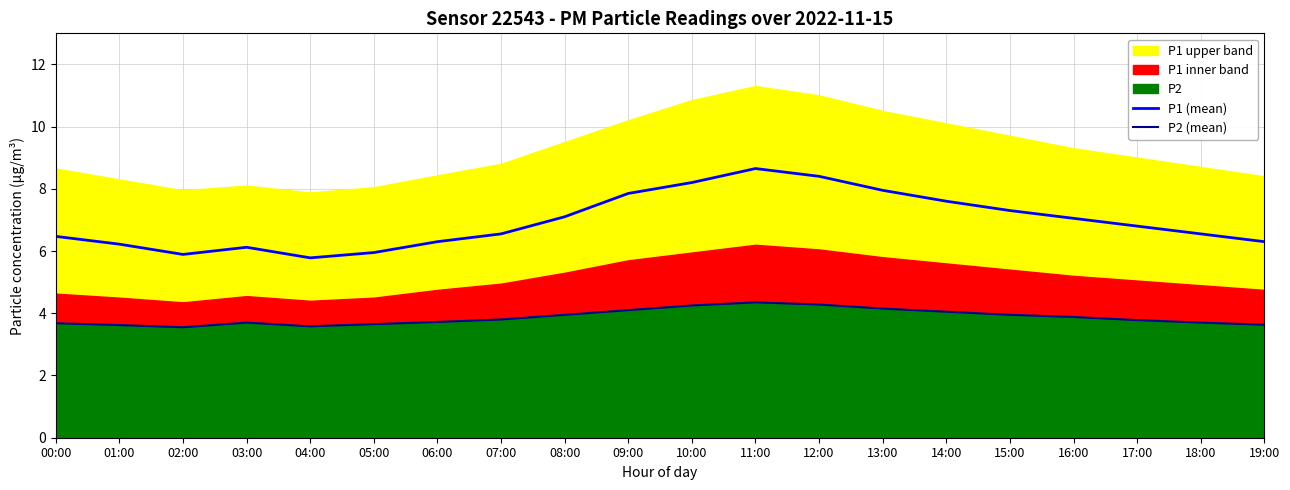

Reading right to left, extract all data points from this chart.

P1 (mean): 19:00=6.3	18:00=6.5	17:00=6.8	16:00=7.0	15:00=7.3	14:00=7.6	13:00=8.0	12:00=8.4	11:00=8.7	10:00=8.2	09:00=7.8	08:00=7.1	07:00=6.5	06:00=6.3	05:00=6.0	04:00=5.8	03:00=6.1	02:00=5.9	01:00=6.2	00:00=6.5
P2 (mean): 19:00=3.6	18:00=3.7	17:00=3.8	16:00=3.9	15:00=4.0	14:00=4.0	13:00=4.2	12:00=4.3	11:00=4.3	10:00=4.2	09:00=4.1	08:00=4.0	07:00=3.8	06:00=3.7	05:00=3.6	04:00=3.6	03:00=3.7	02:00=3.5	01:00=3.6	00:00=3.7